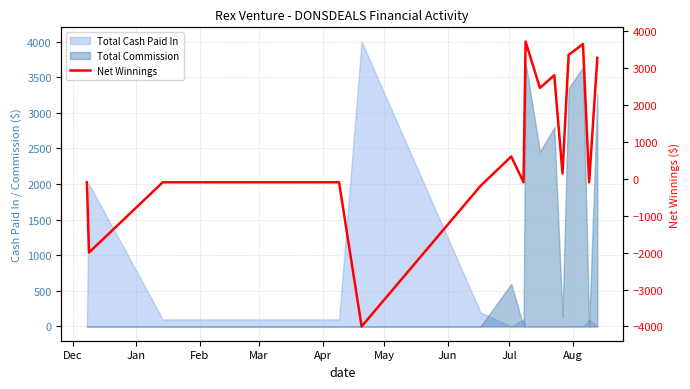

How many points are lower than both their immediate neighbors (excluding endpoints)?

6